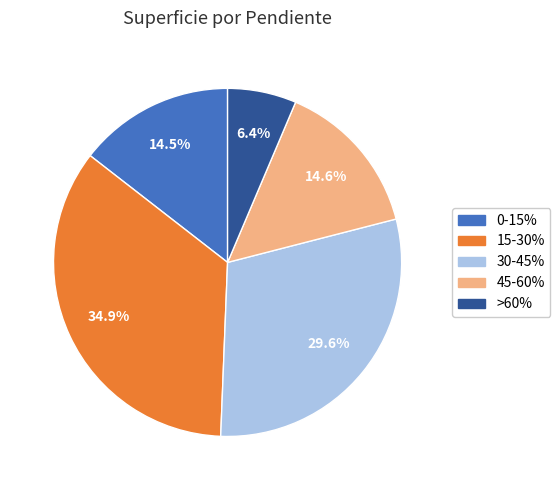

Is there any slice that represents more than half of the pie?

No